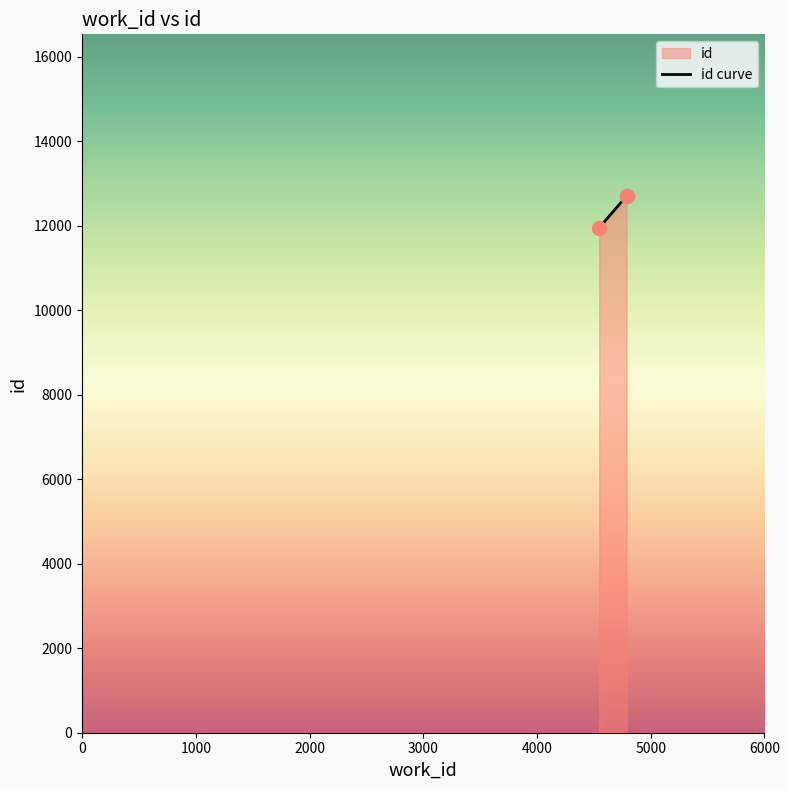

Between 4787 and 4547, which is larger?

4787